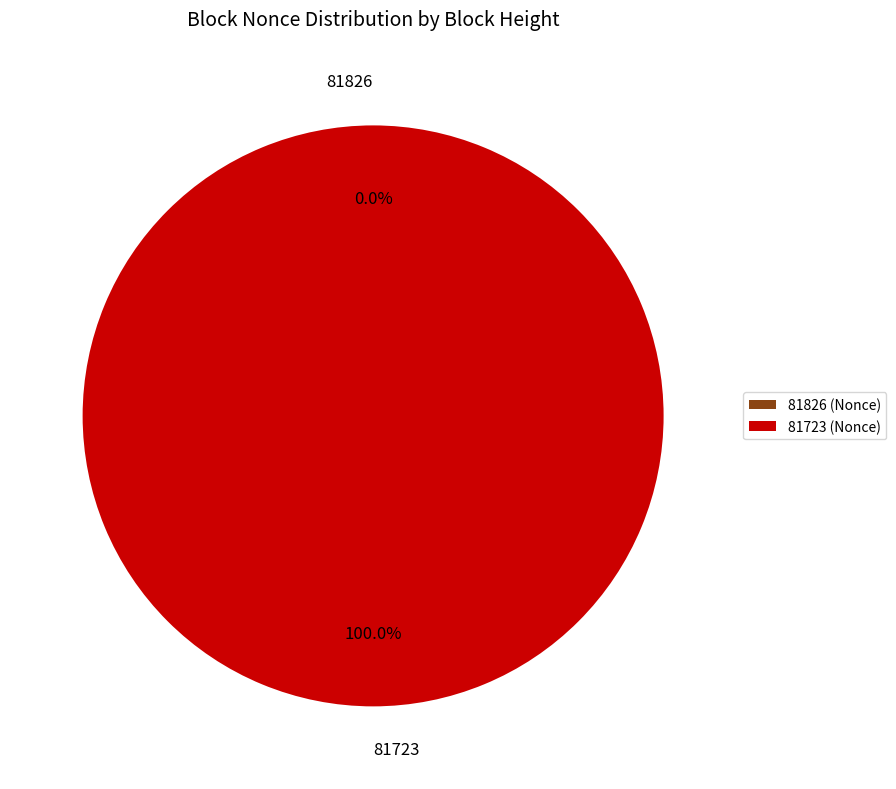

Which slice is the largest?

81723